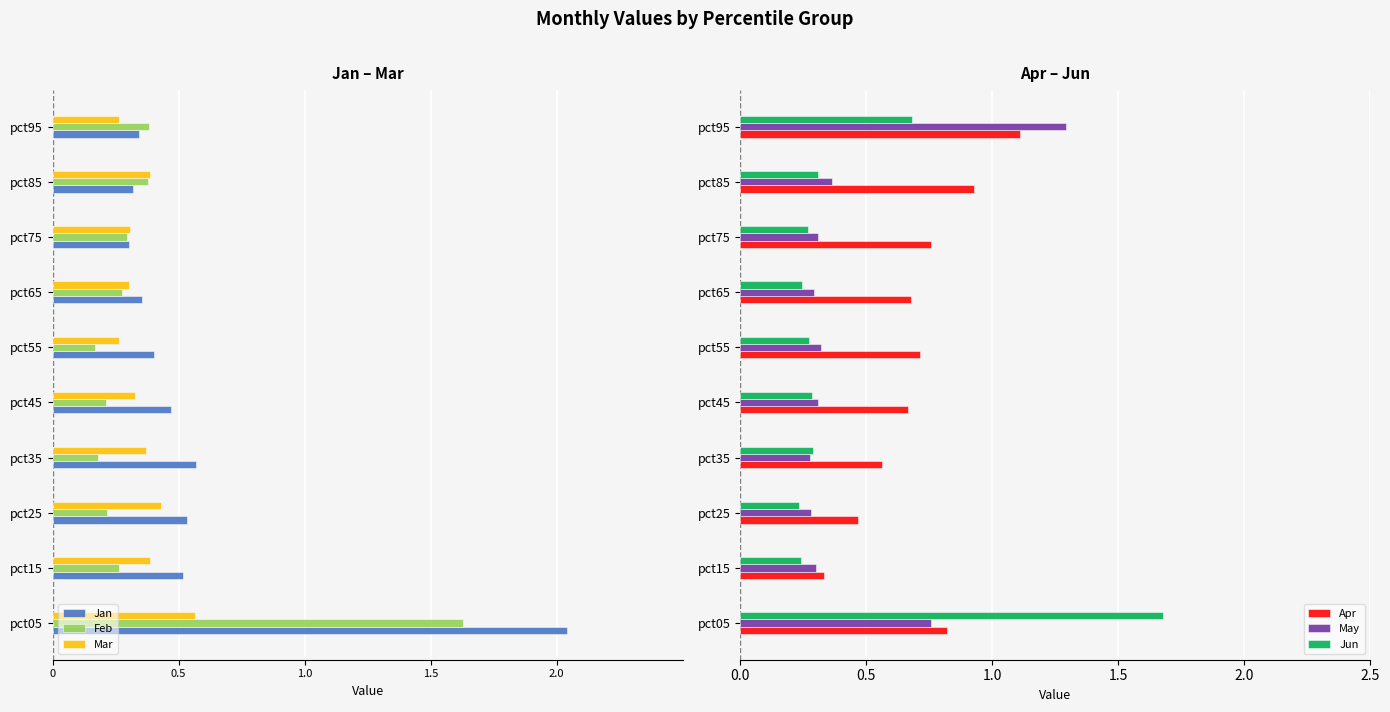

At how many categories does at least one series exceed 0?

10